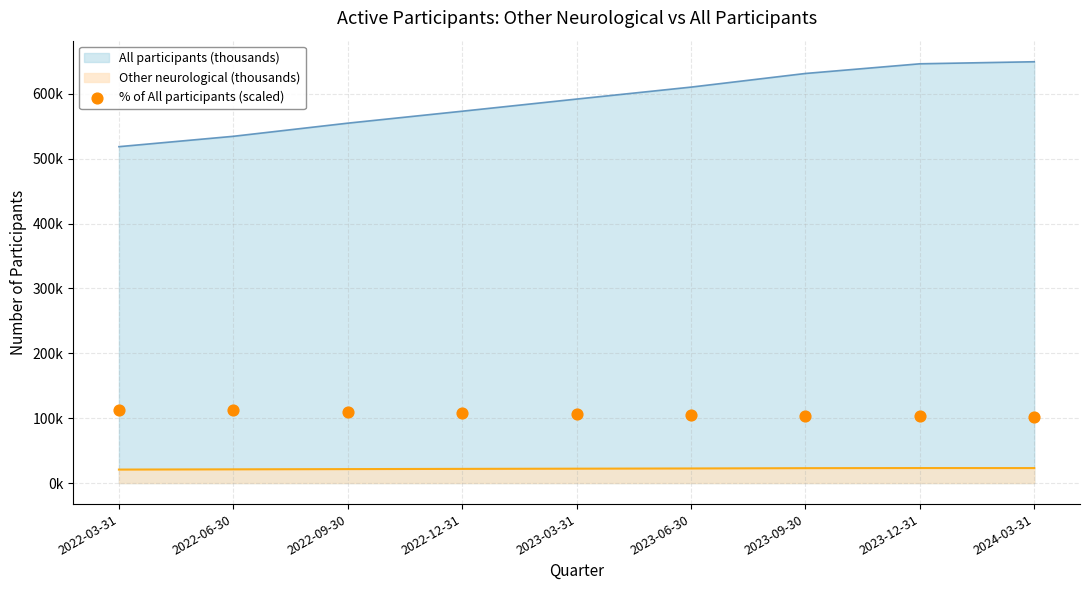

Which has a higher value, 2022-12-31 or 2024-03-31?

2022-12-31